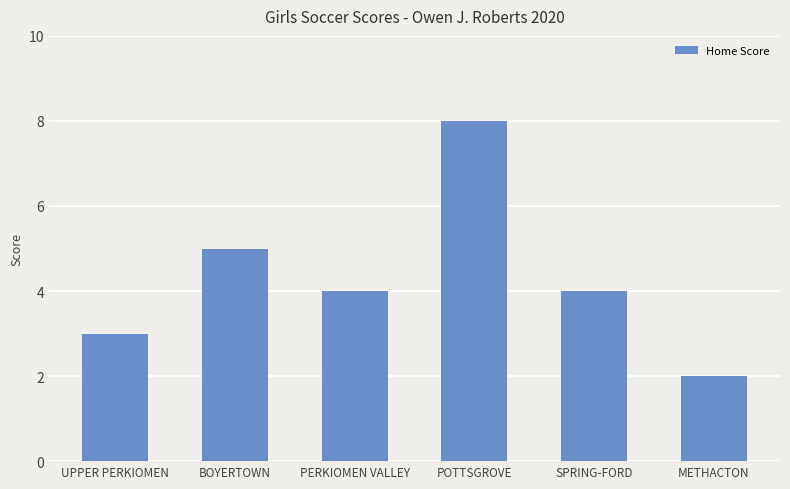

Reading right to left, what are all the values shown in this chart?

METHACTON=2	SPRING-FORD=4	POTTSGROVE=8	PERKIOMEN VALLEY=4	BOYERTOWN=5	UPPER PERKIOMEN=3